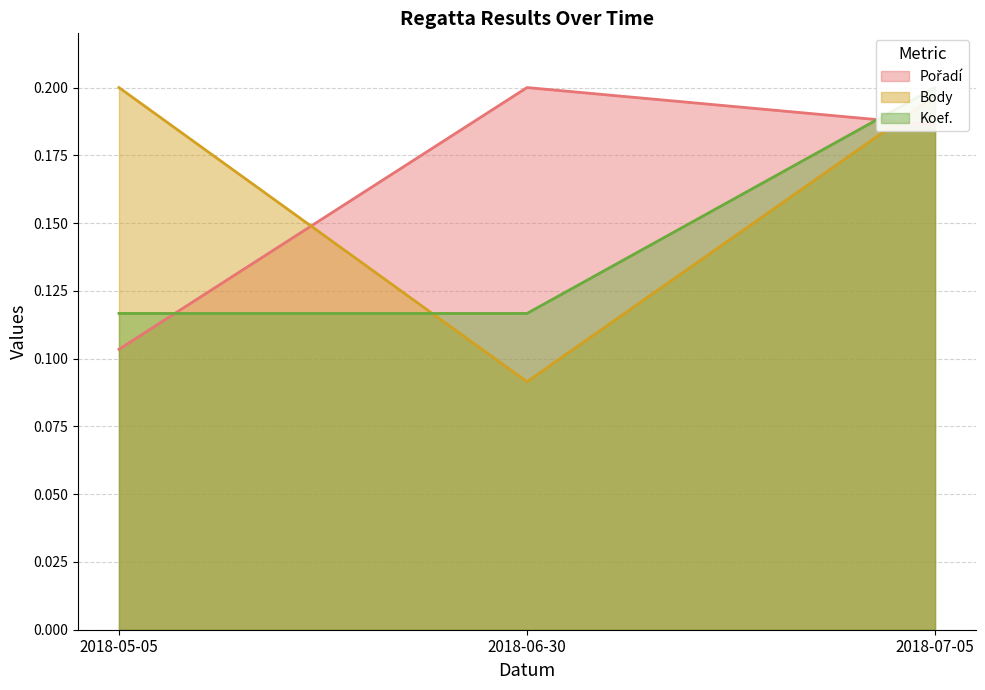

At how many categories does at least one series exceed 0?

3